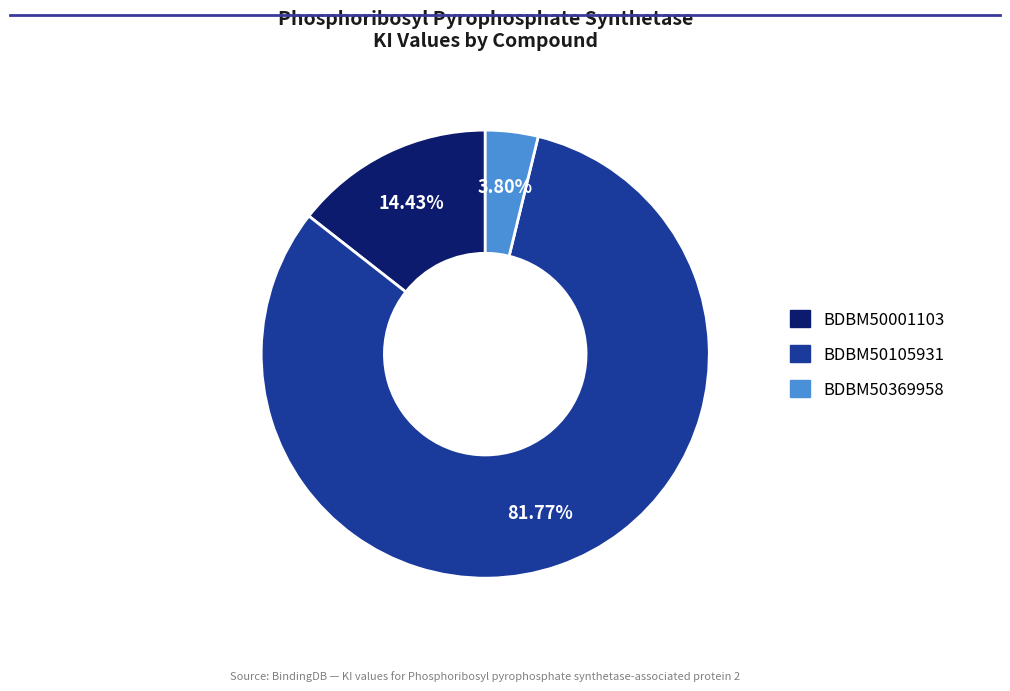

Does any single category account for the majority?

Yes